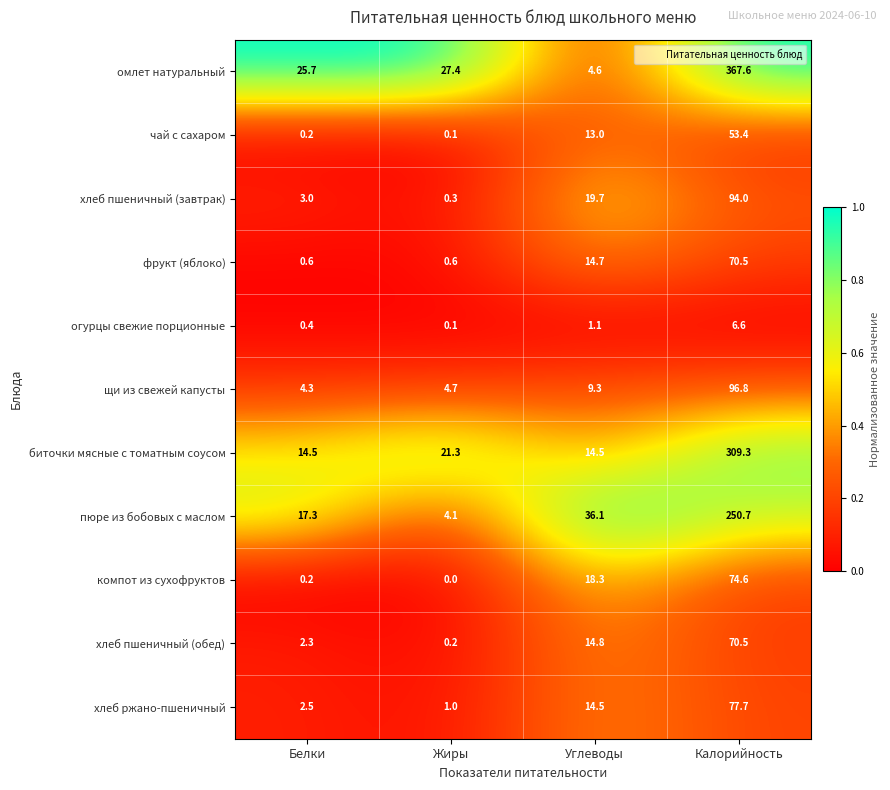

At which label is хлеб пшеничный (обед) closest to 35?

Углеводы